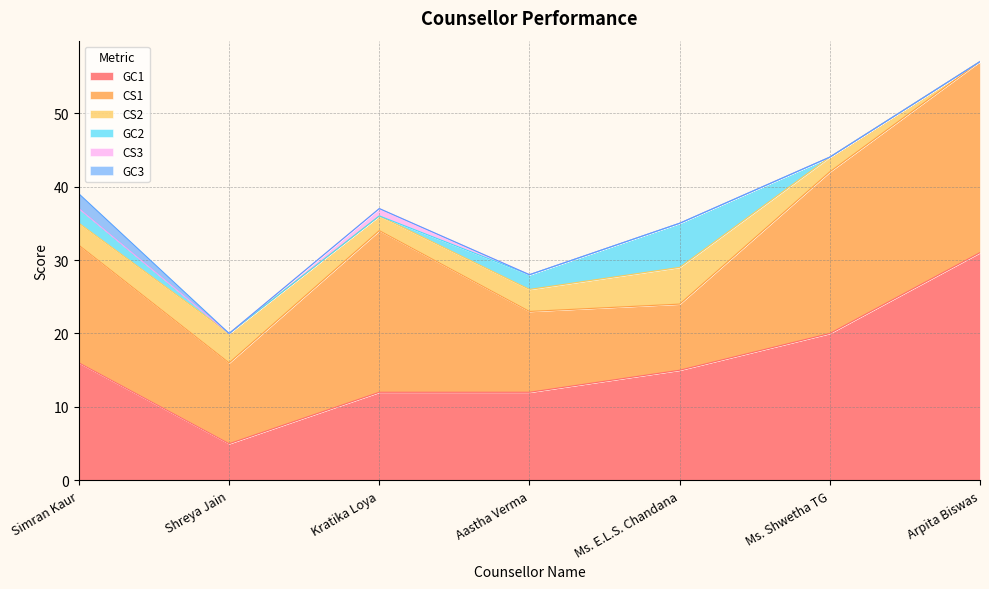

Reading left to right, what are all the values shown in this chart?

GC1: 16	5	12	12	15	20	31
CS1: 16	11	22	11	9	22	26
CS2: 3	4	2	3	5	2	0
GC2: 2	0	0	2	6	0	0
CS3: 0	0	1	0	0	0	0
GC3: 2	0	0	0	0	0	0